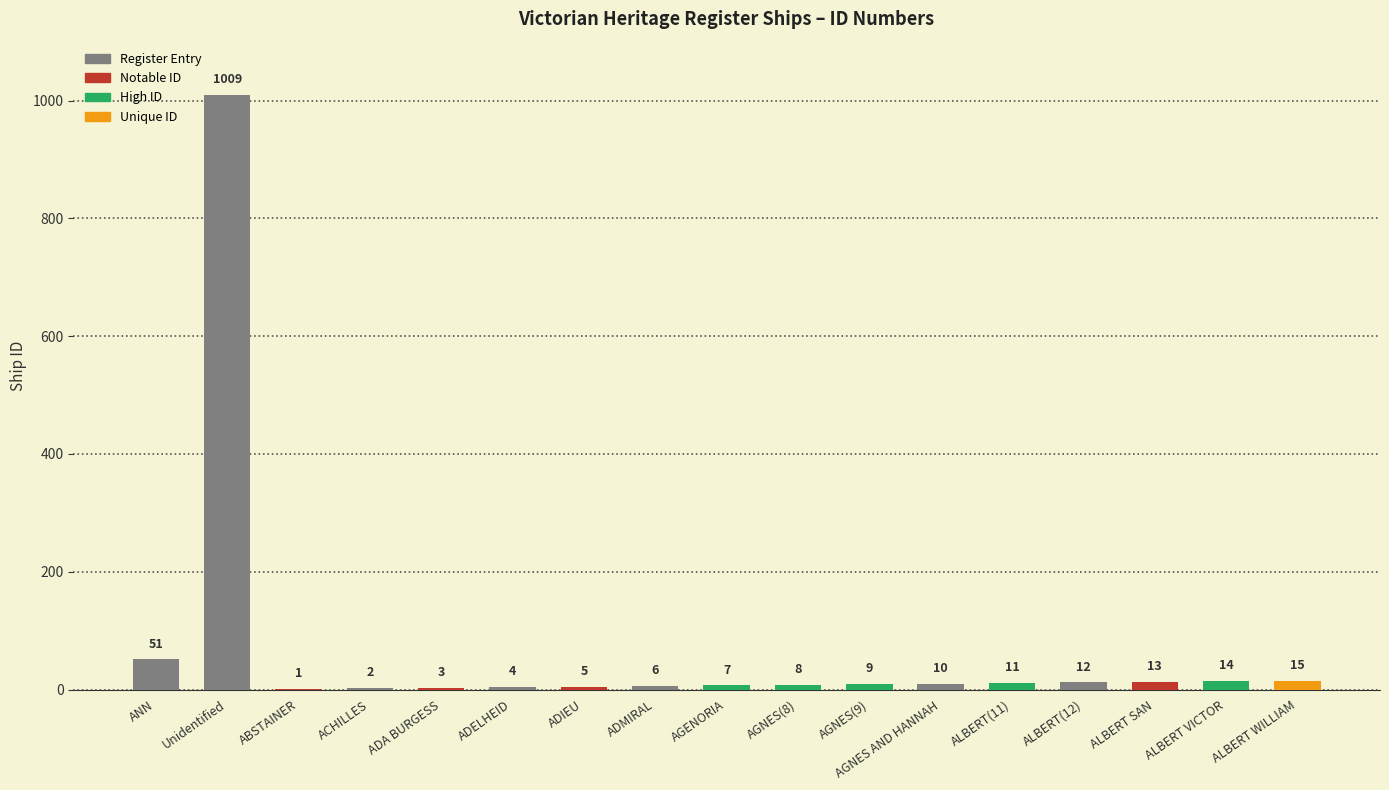

What is the ratio of the value at ADA BURGESS to the value at AGNES(8)?

0.4